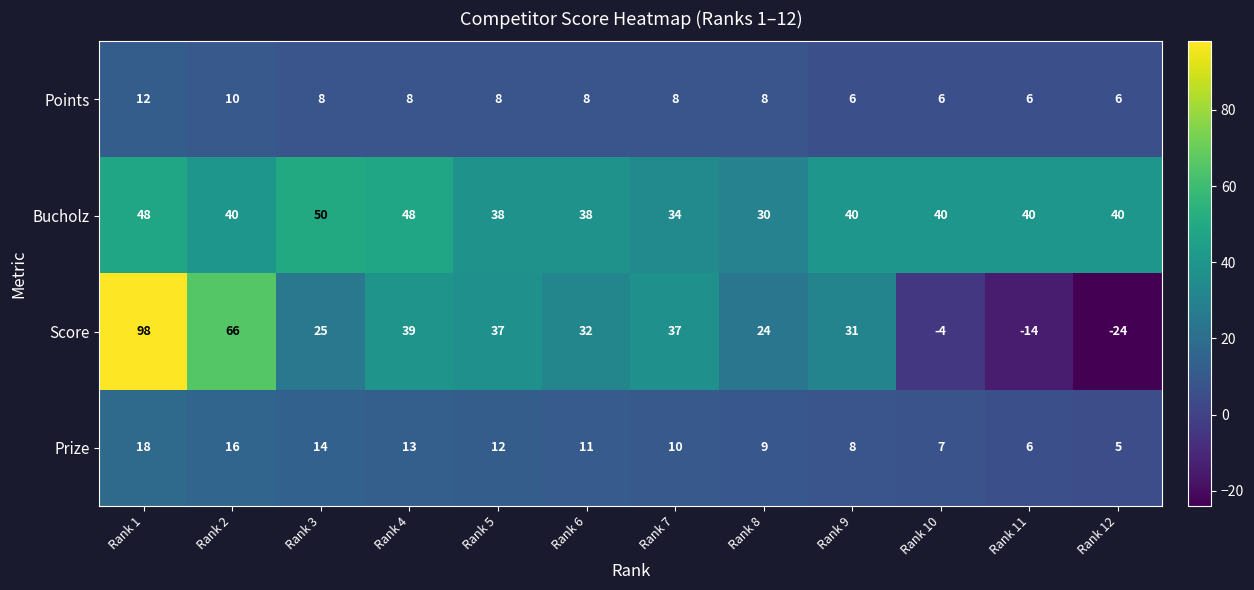

Which series has the widest spread of values?

Score